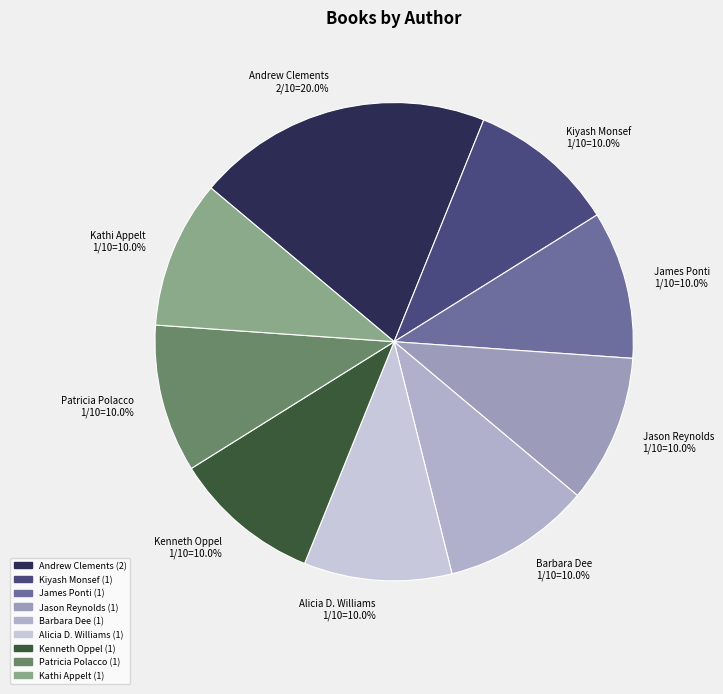

Approximately how many times larger is the value at Alicia D. Williams 1/10=10.0% compared to Jason Reynolds 1/10=10.0%?

1.0